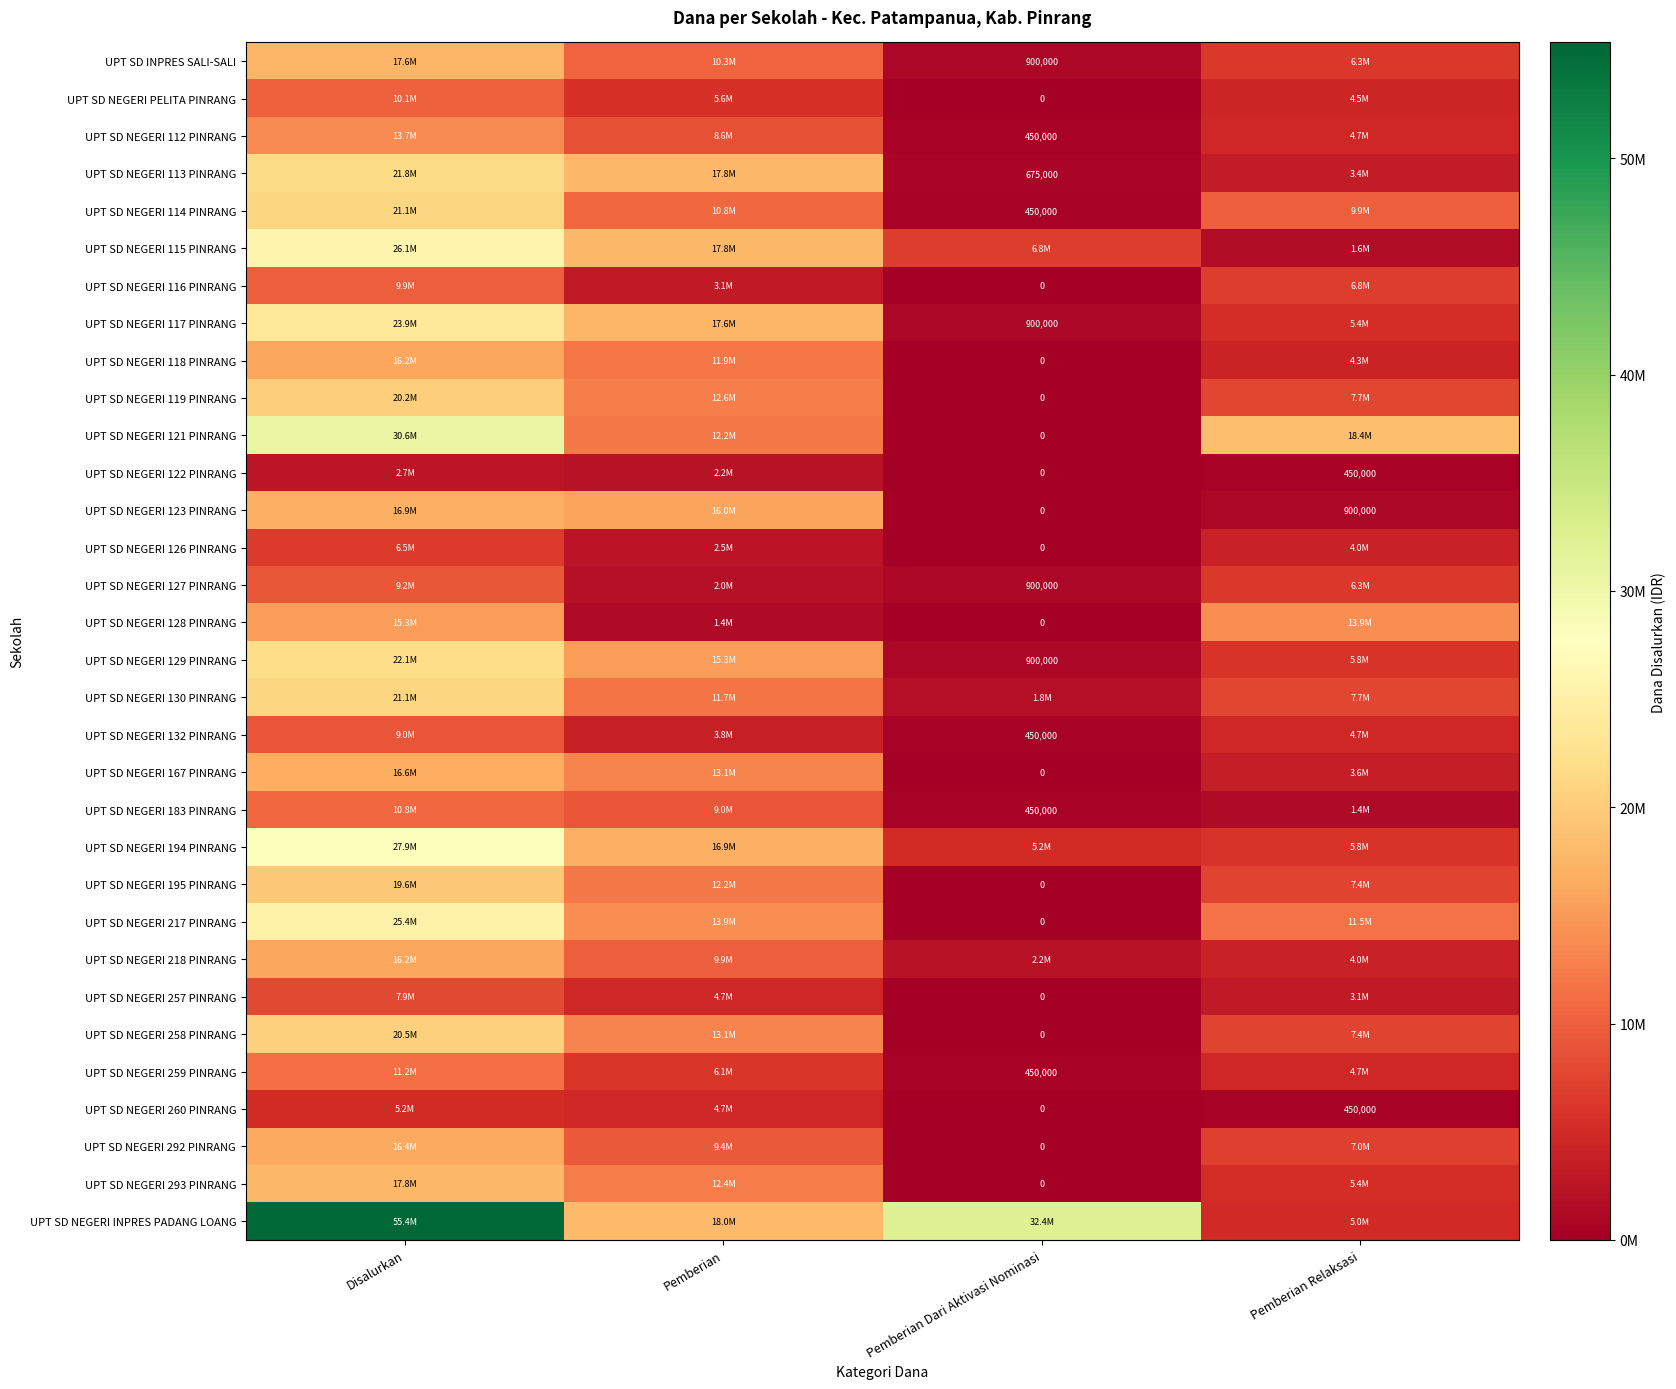

What is the difference between the highest and lowest values at Pemberian Dari Aktivasi Nominasi?

32400000